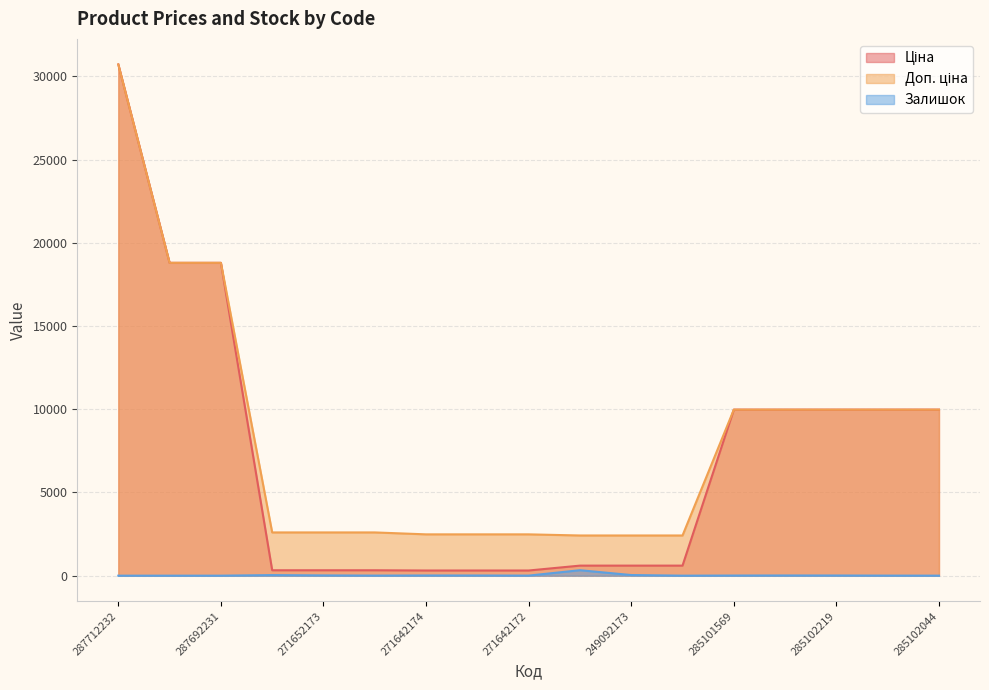

Reading left to right, extract all data points from this chart.

Ціна: 287712232=30717.1	287692233=18796.8	287692231=18796.8	271652174=324.8	271652173=324.8	271652172=324.8	271642174=310.3	271642173=310.3	271642172=310.3	249092174=603.7	249092173=603.7	249092172=603.7	285101569=9975.0	285102221=9975.0	285102219=9975.0	285102218=9975.0	285102044=9975.0
Доп. ціна: 287712232=30717.1	287692233=18796.8	287692231=18796.8	271652174=2598.3	271652173=2598.3	271652172=2598.3	271642174=2482.4	271642173=2482.4	271642172=2482.4	249092174=2414.8	249092173=2414.8	249092172=2414.8	285101569=9975.0	285102221=9975.0	285102219=9975.0	285102218=9975.0	285102044=9975.0
Залишок: 287712232=0.0	287692233=0.0	287692231=0.0	271652174=34.0	271652173=15.0	271652172=4.0	271642174=11.0	271642173=10.0	271642172=4.0	249092174=328.0	249092173=38.0	249092172=0.0	285101569=7.0	285102221=11.0	285102219=9.0	285102218=3.0	285102044=1.0